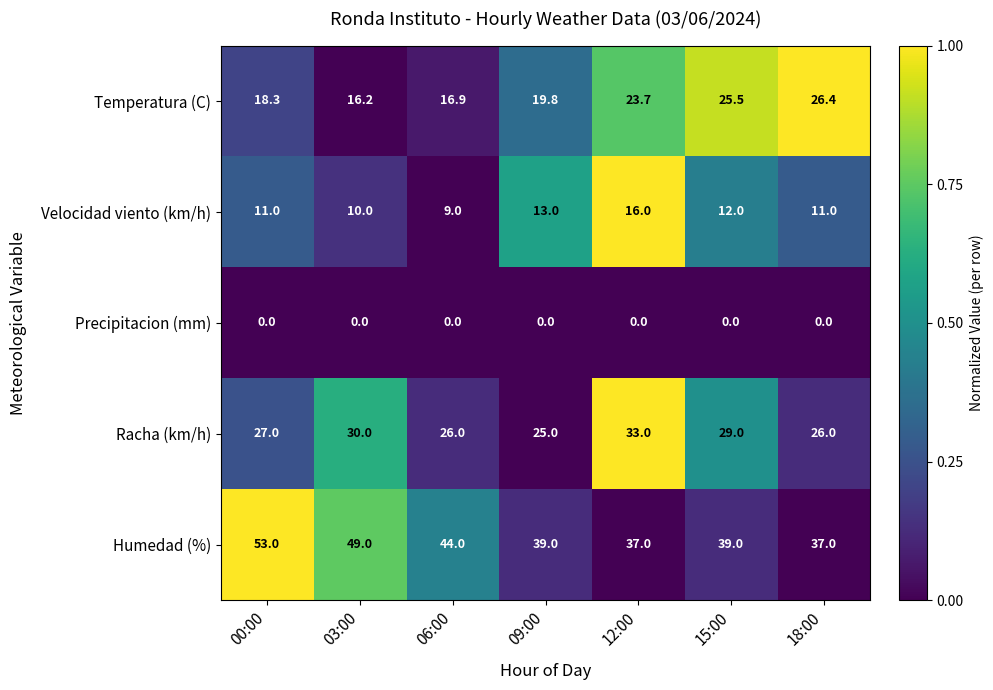

List the series in order of their overall mean, highest first.

Humedad (%), Racha (km/h), Temperatura (C), Velocidad viento (km/h), Precipitacion (mm)